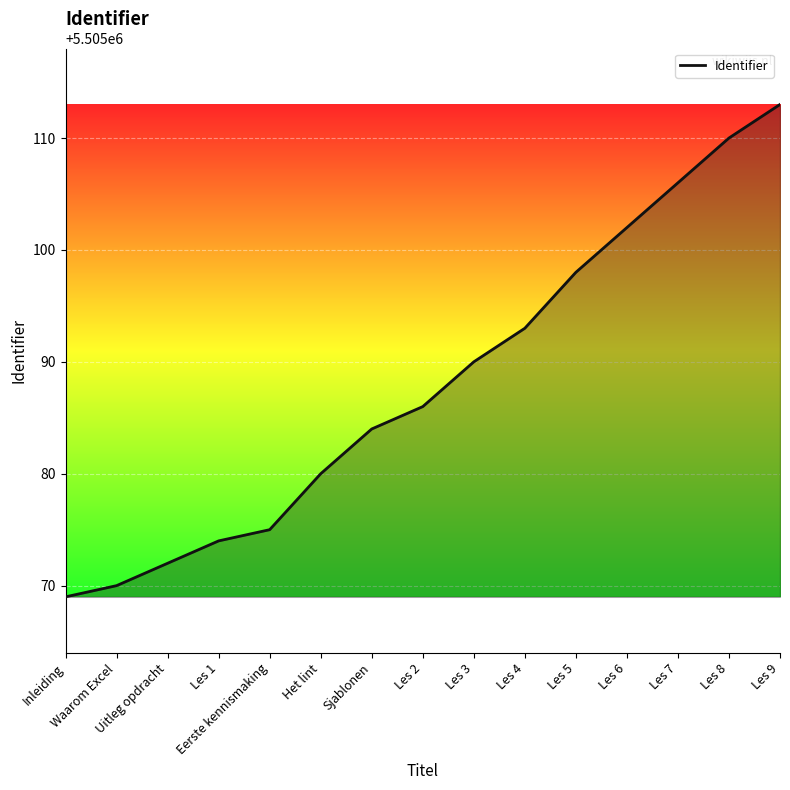

Does the chart display data point markers on the line(s)?

No